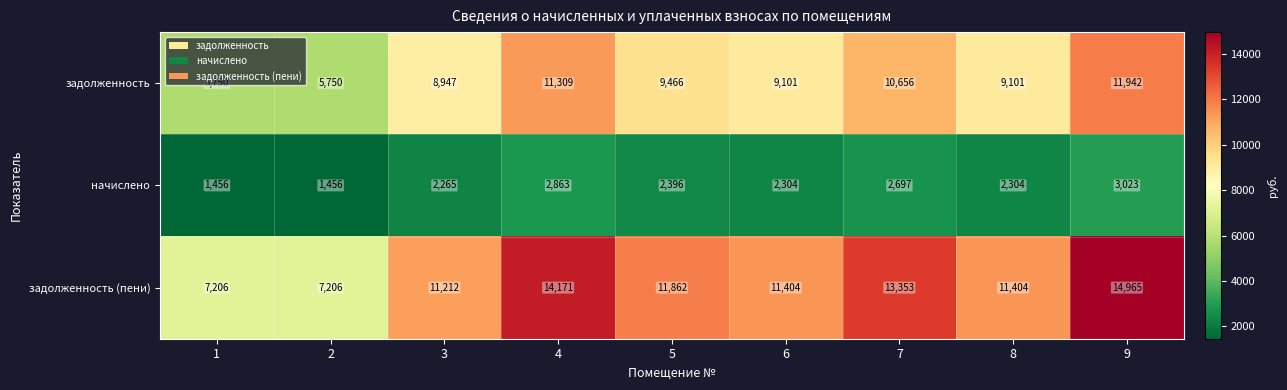

The начислено series shows 2337 at 2. True or false?

False